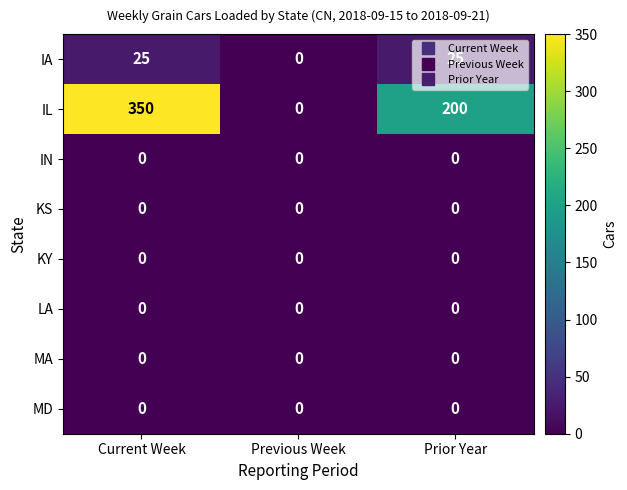

What is the total value across all series at Prior Year?

225